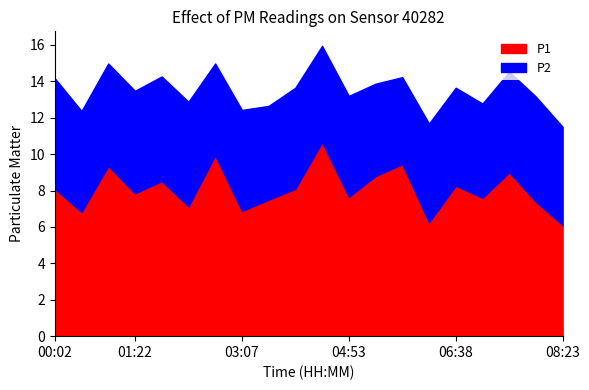

The value of P1 at 06:38 is 2.2. True or false?

False